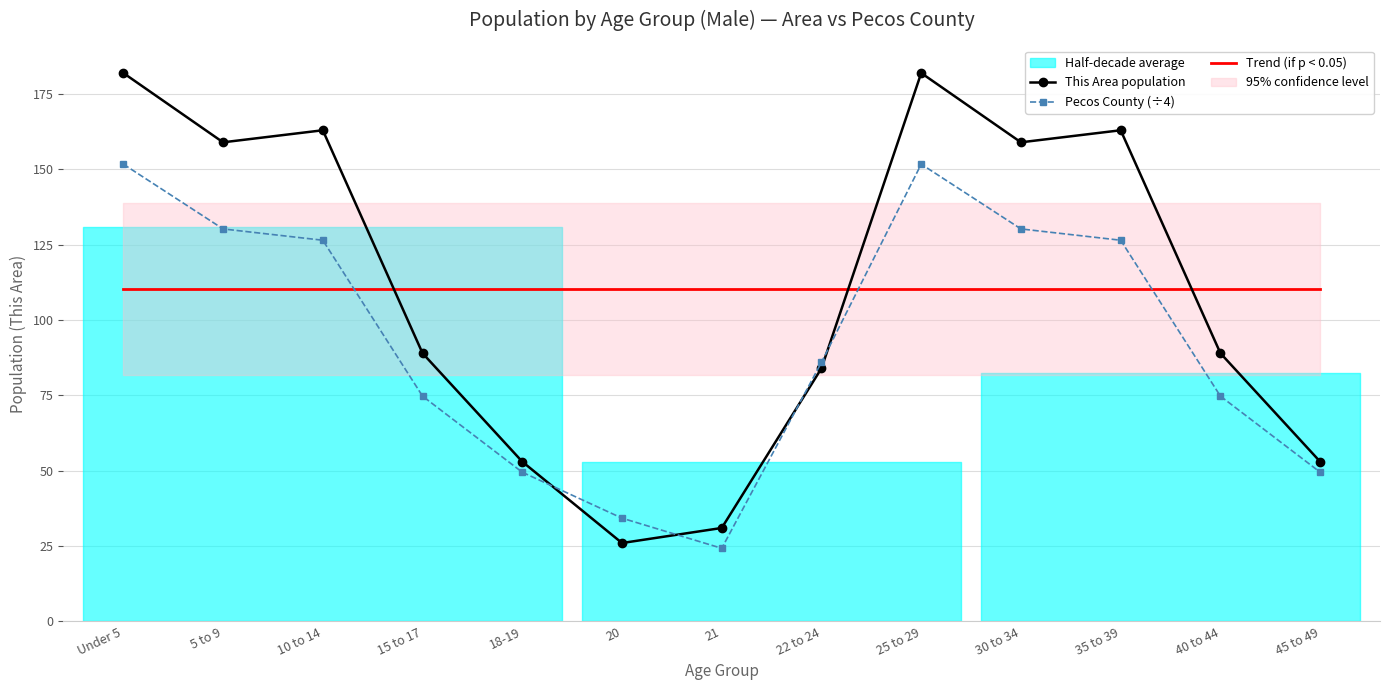

What is the difference between the highest and lowest values at 21?

86.0